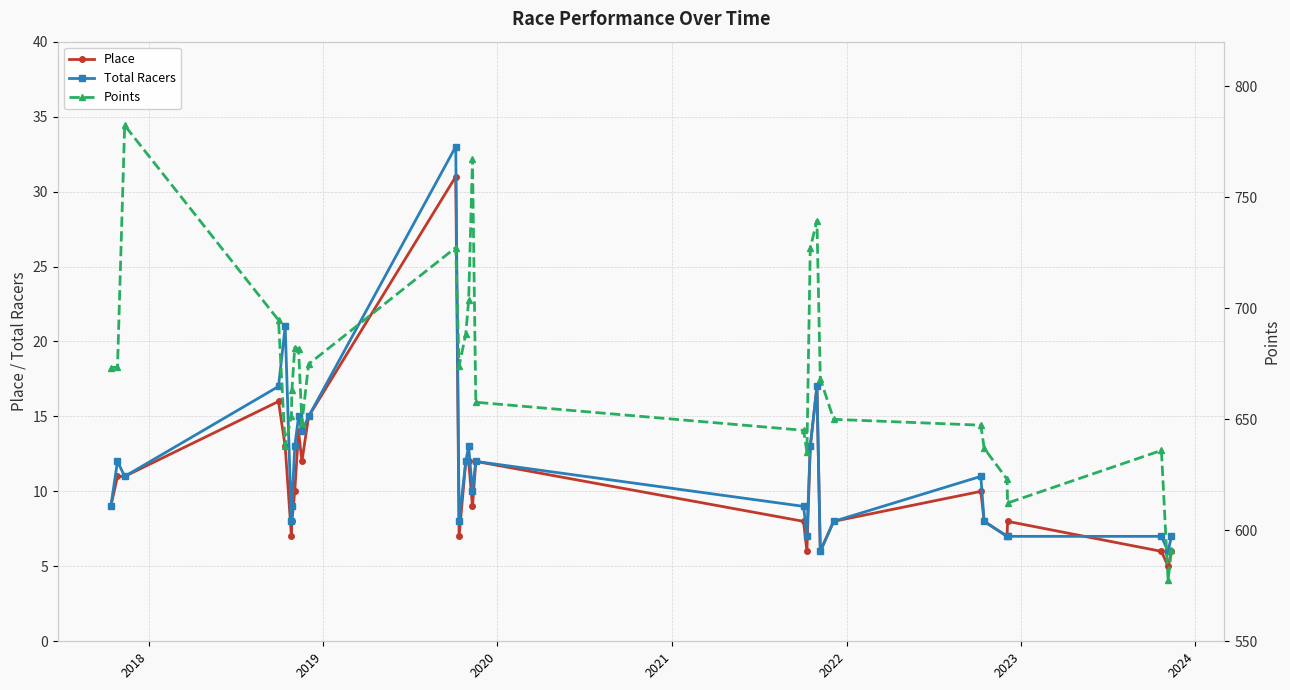

Reading left to right, transcribe all the data shown in this chart.

Place: 9.0	11.0	11.0	16.0	13.0	7.0	8.0	10.0	14.0	12.0	15.0	31.0	7.0	12.0	12.0	9.0	12.0	8.0	6.0	13.0	17.0	6.0	8.0	10.0	8.0	7.0	8.0	6.0	5.0	6.0
Total Racers: 9.0	12.0	11.0	17.0	21.0	8.0	9.0	13.0	15.0	14.0	15.0	33.0	8.0	12.0	13.0	10.0	12.0	9.0	7.0	13.0	17.0	6.0	8.0	11.0	8.0	7.0	7.0	7.0	6.0	7.0
Points: 673.3	673.4	782.3	694.6	638.0	651.4	662.9	682.2	681.8	648.1	674.8	727.3	674.0	688.4	703.5	767.1	657.6	645.0	635.2	727.0	739.4	668.2	649.9	647.3	636.9	623.0	612.3	635.9	577.5	591.1